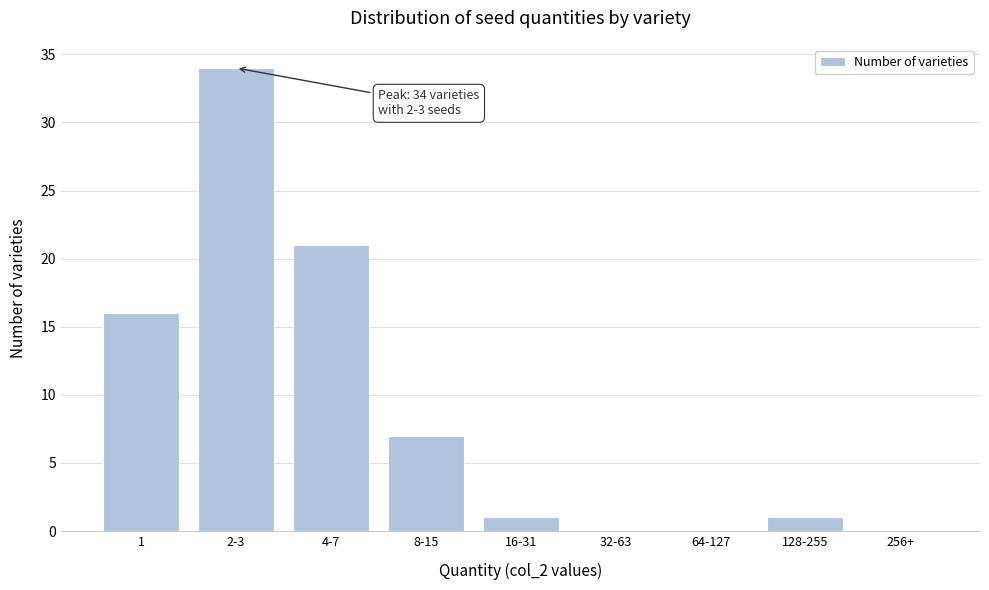

Reading left to right, extract all data points from this chart.

1=16	2-3=34	4-7=21	8-15=7	16-31=1	32-63=0	64-127=0	128-255=1	256+=0